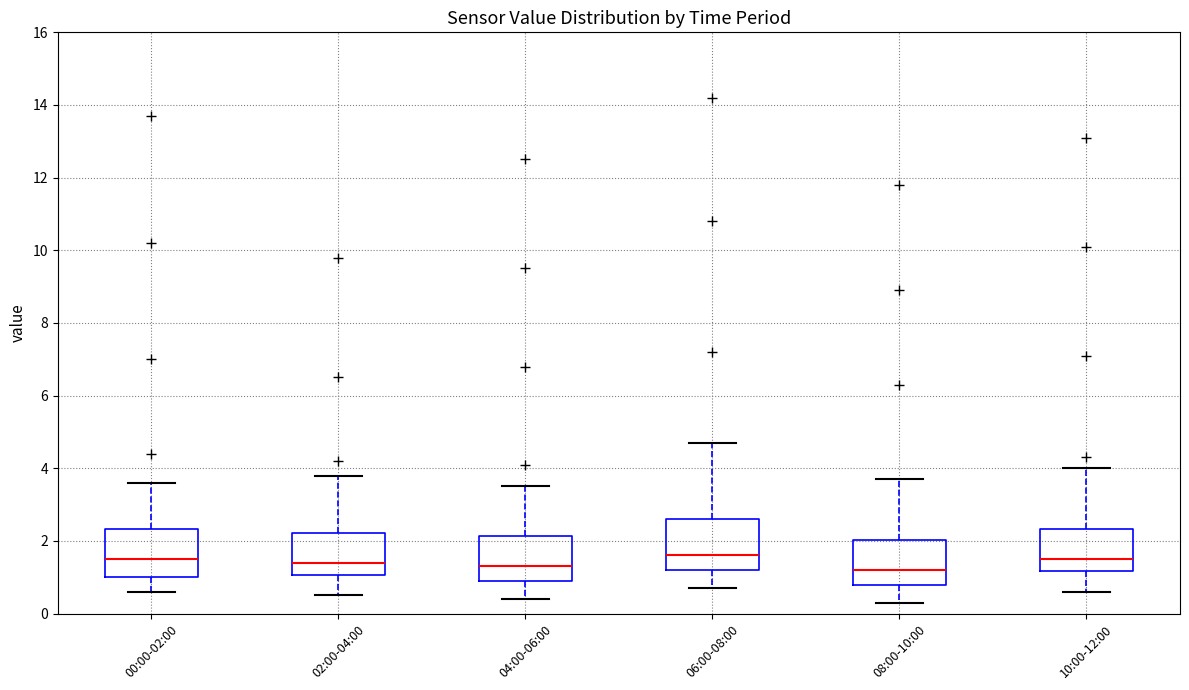

Reading left to right, read every box against the y-axis: the position of its median line, the range the box covers, and the ends of its whiskers. The values are not printed on the chart, so give them approximately, as read against the axis.

00:00-02:00: median 1.6, box 1.0 to 2.4, whiskers 0.6 to 3.6
02:00-04:00: median 1.4, box 1.0 to 2.2, whiskers 0.6 to 3.8
04:00-06:00: median 1.4, box 1.0 to 2.2, whiskers 0.4 to 3.6
06:00-08:00: median 1.6, box 1.2 to 2.6, whiskers 0.8 to 4.8
08:00-10:00: median 1.2, box 0.8 to 2.0, whiskers 0.4 to 3.8
10:00-12:00: median 1.6, box 1.2 to 2.4, whiskers 0.6 to 4.0